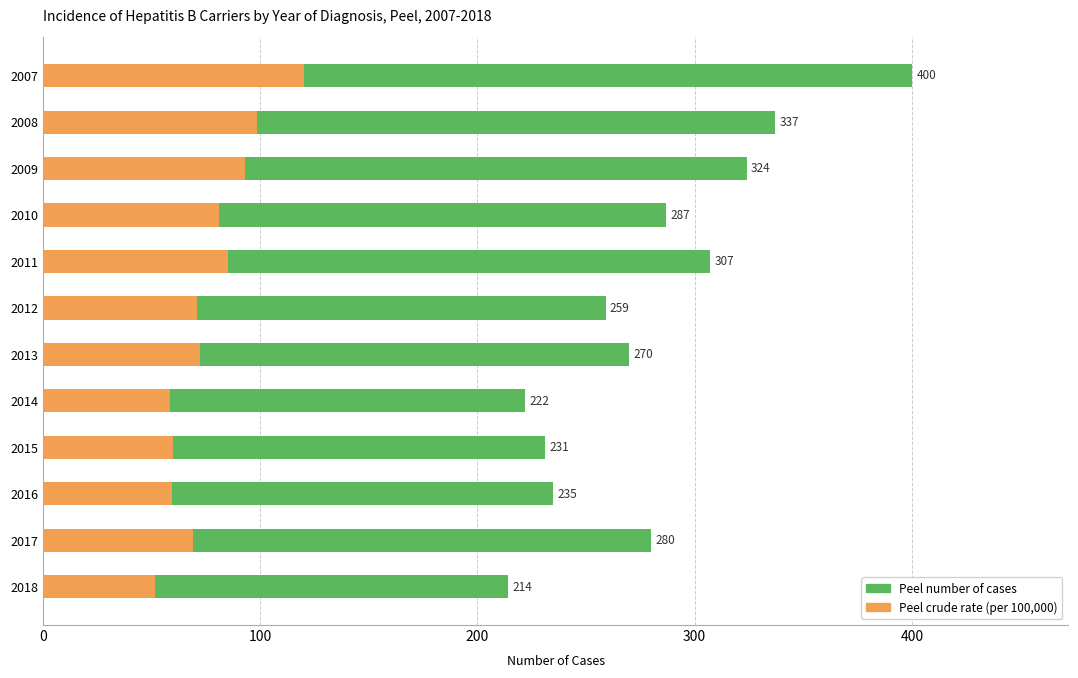

How many bars are there in each group?

2